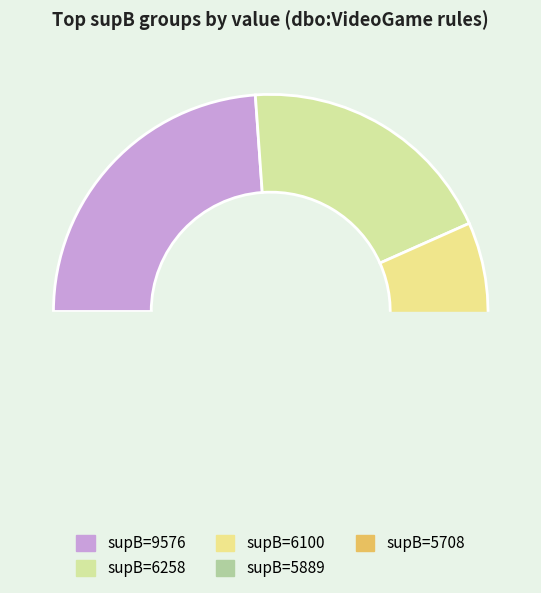

How many slices are in this pie chart?

5